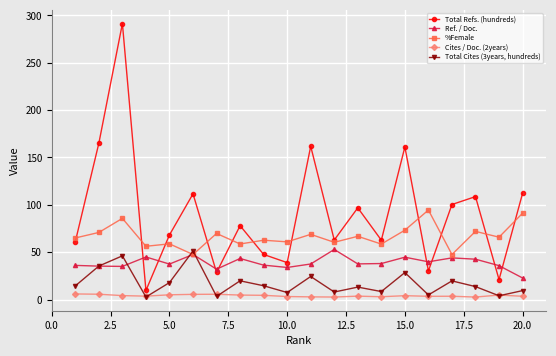

What are all the series names shown in the legend?

Total Refs. (hundreds), Ref. / Doc., %Female, Cites / Doc. (2years), Total Cites (3years, hundreds)